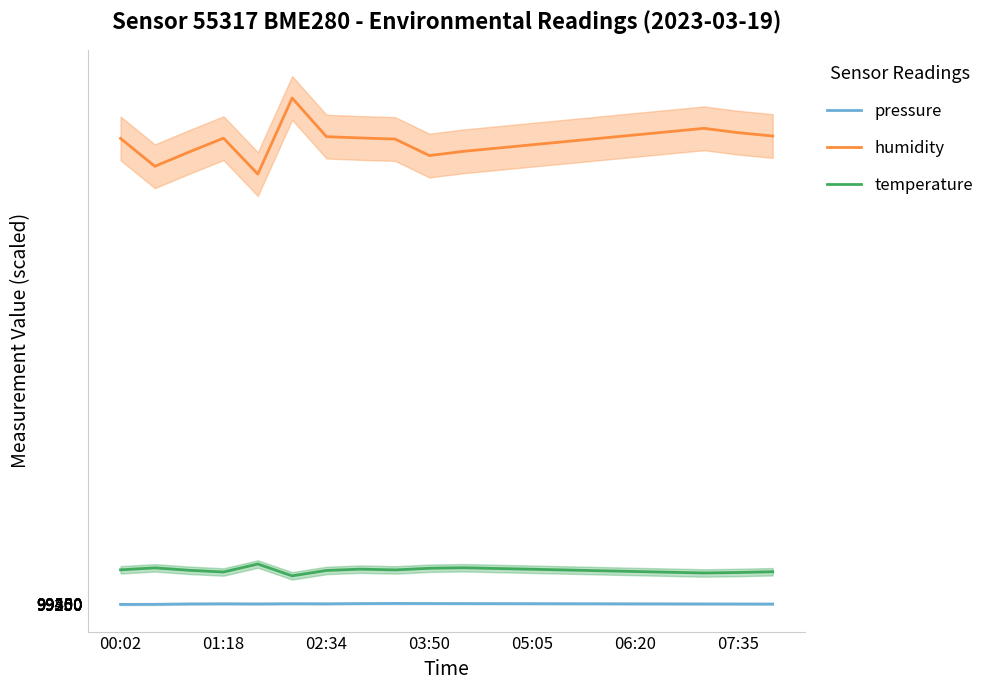

How many values in the humidity series are below 193040?

10